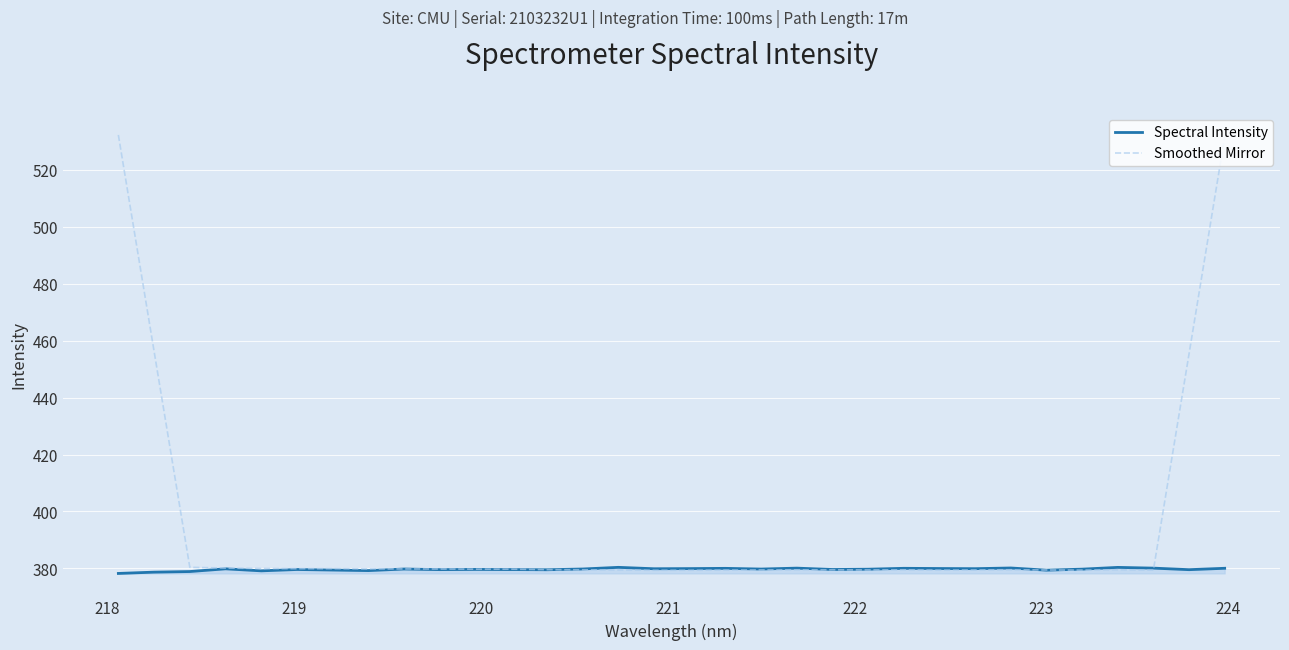

Rank the series by their average value, from highest to lowest.

Smoothed Mirror, Spectral Intensity